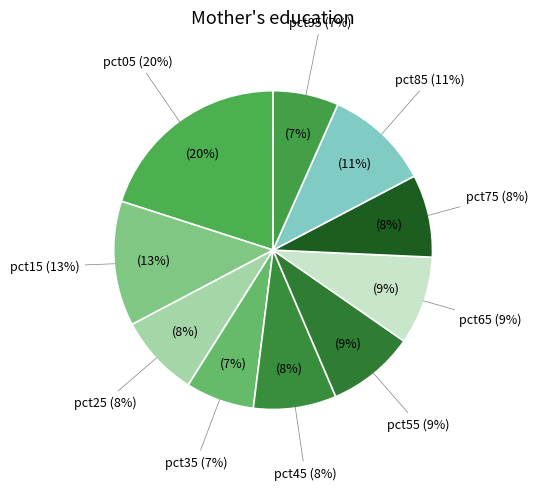

Combined, do pct95 and pct75 account for over 50%?

No